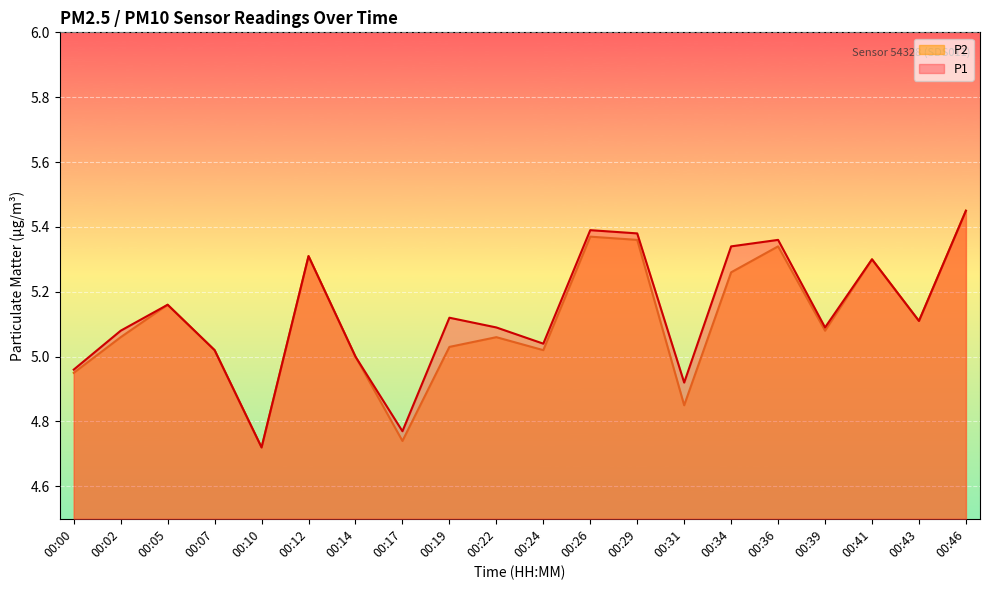

At how many categories does at least one series exceed 5?

15